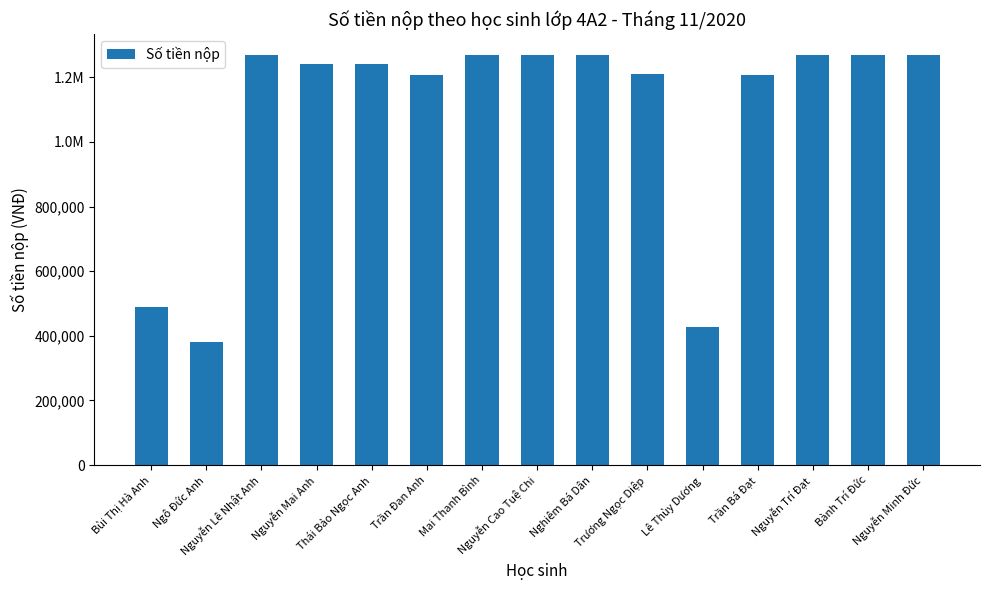

List the labels in order of value, smallest first.

Ngô Đức Anh, Lê Thùy Dương, Bùi Thị Hà Anh, Trần Đan Anh, Trần Bá Đạt, Trương Ngọc Diệp, Nguyễn Mai Anh, Thái Bảo Ngọc Anh, Nguyễn Lê Nhật Anh, Mai Thanh Bình, Nguyễn Cao Tuệ Chi, Nghiêm Bá Dân, Nguyễn Trí Đạt, Bành Trí Đức, Nguyễn Minh Đức